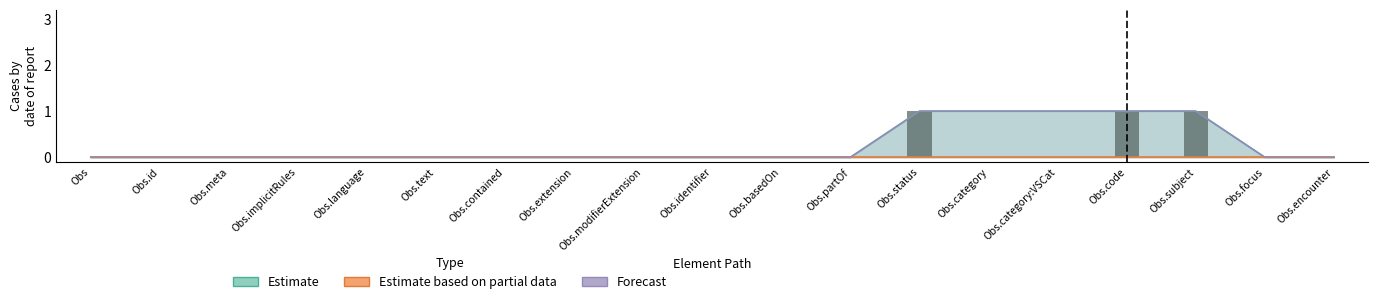

Reading left to right, extract all data points from this chart.

Estimate: 0	0	0	0	0	0	0	0	0	0	0	0	1	1	1	1	1	0	0
Forecast: 0	0	0	0	0	0	0	0	0	0	0	0	1	1	1	1	1	0	0